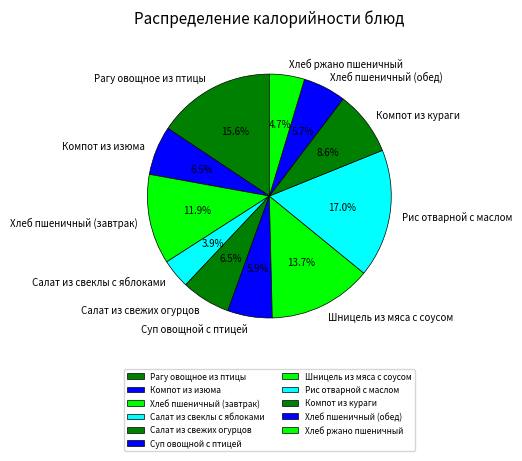

Does Хлеб пшеничный (обед) represent more than half of the total?

No